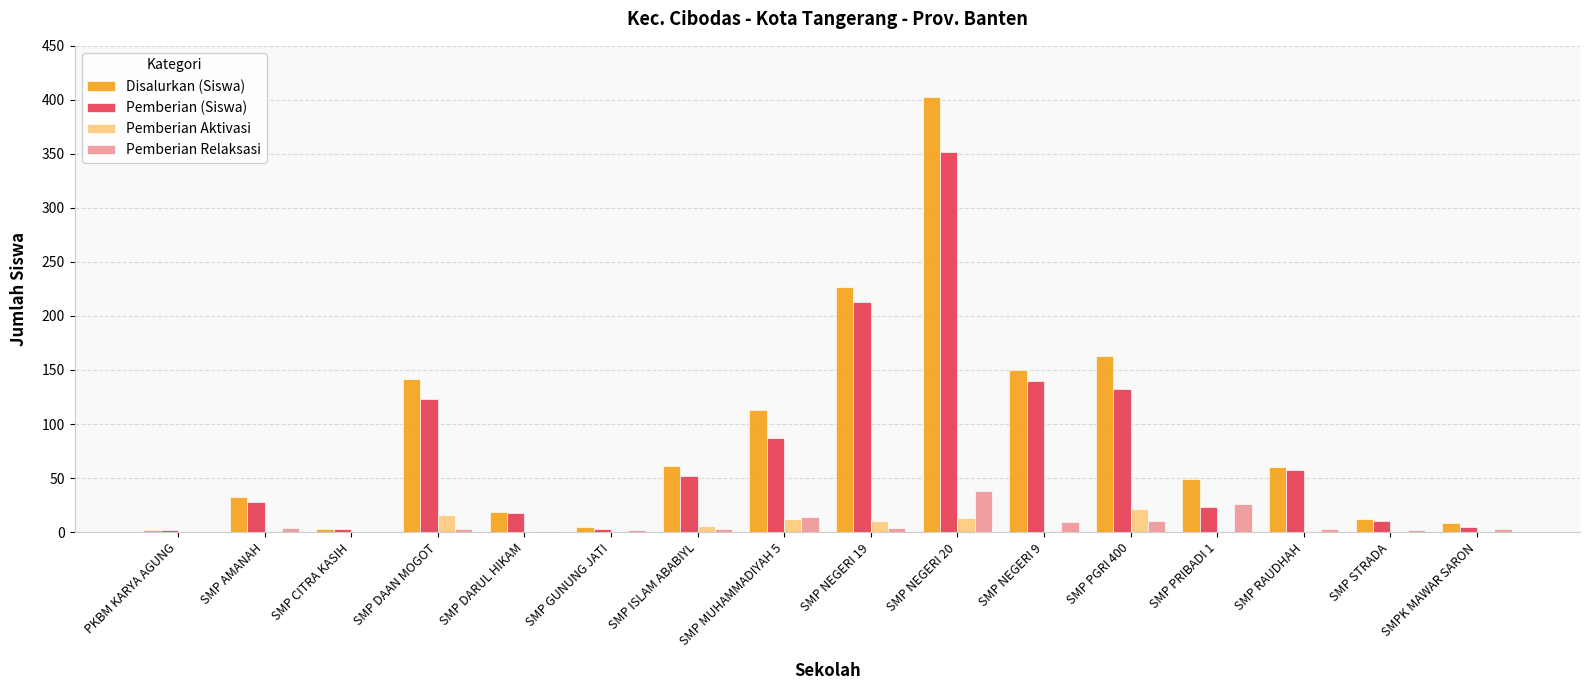

At which category does the chart reach its peak across all series?

SMP NEGERI 20